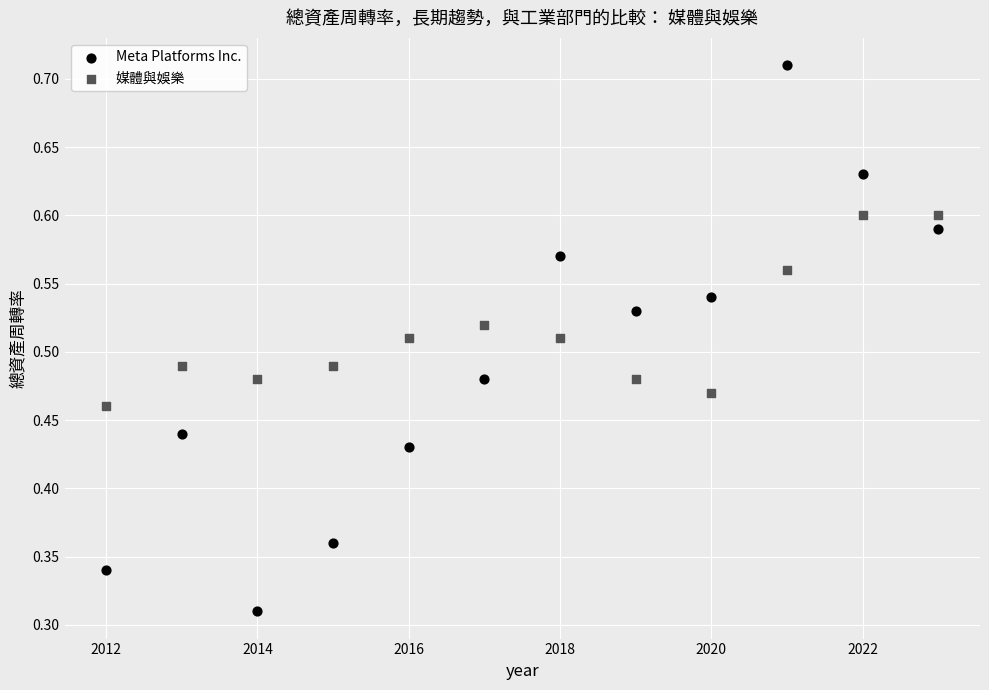

Which series has the largest Y range (max minus min)?

Meta Platforms Inc.